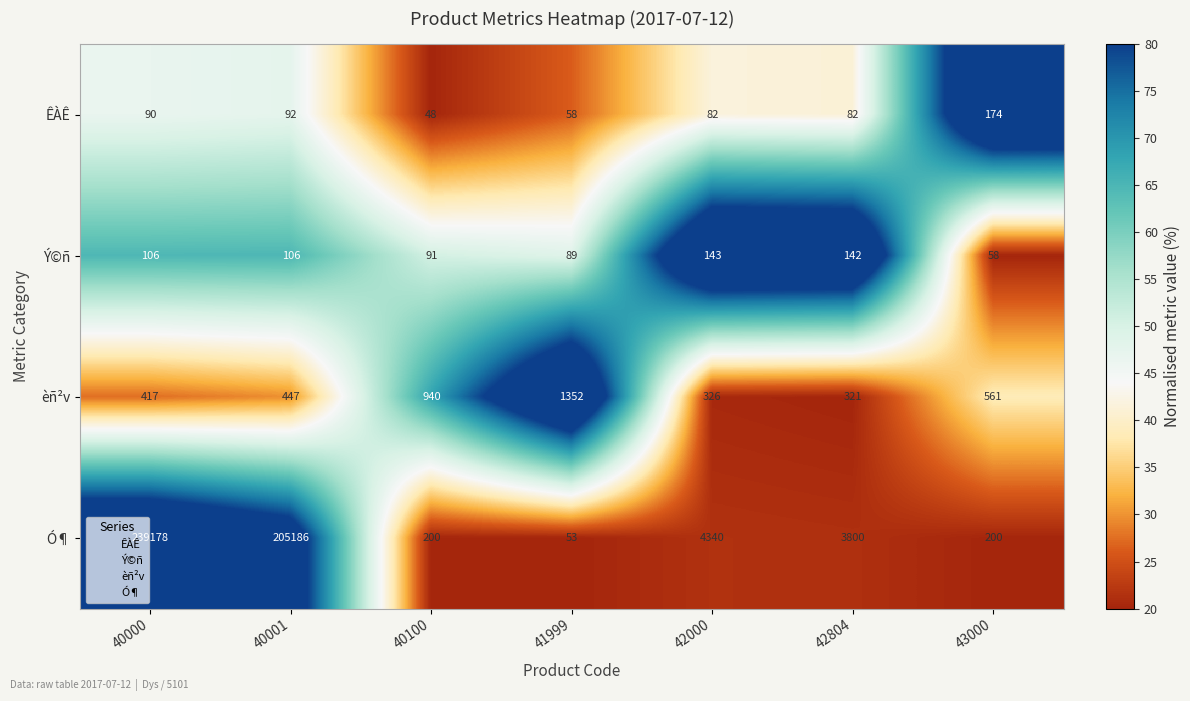

What is the average value of the ÊÀÊ series?

89